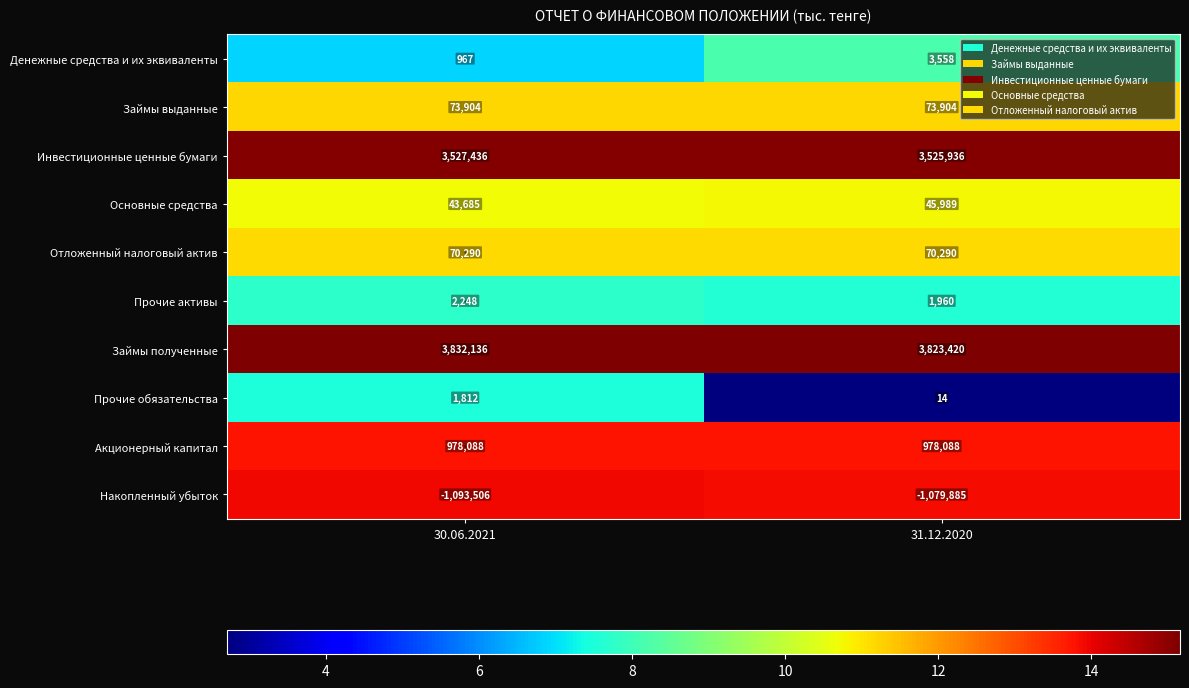

At which category is the sum across all series the highest?

31.12.2020